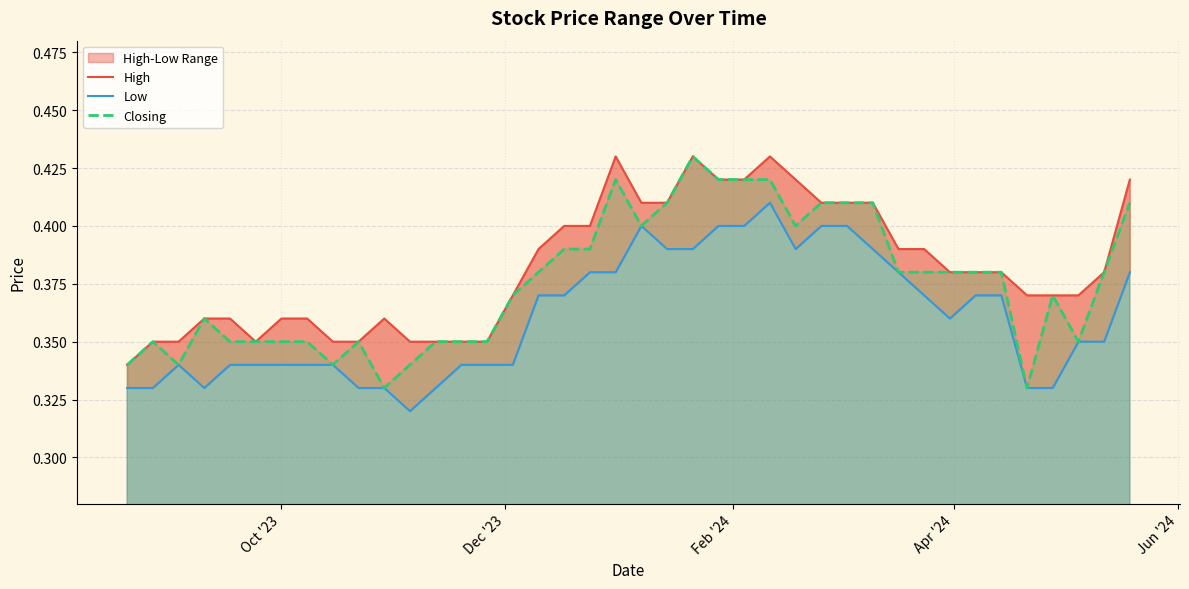

What is the maximum value for Low?

0.4